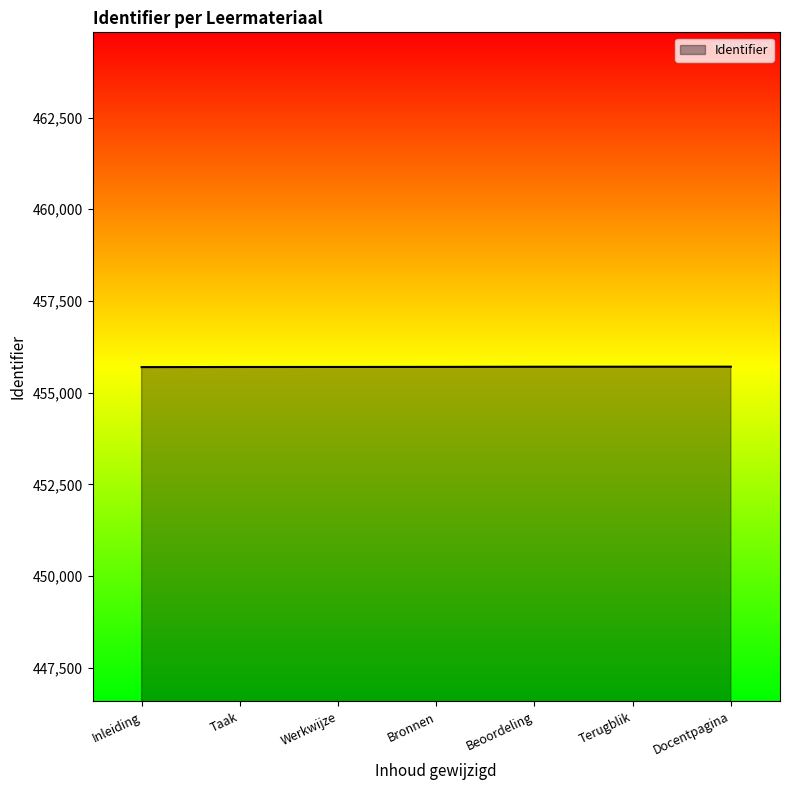

Approximately how many times larger is the value at Werkwijze compared to Bronnen?

1.0